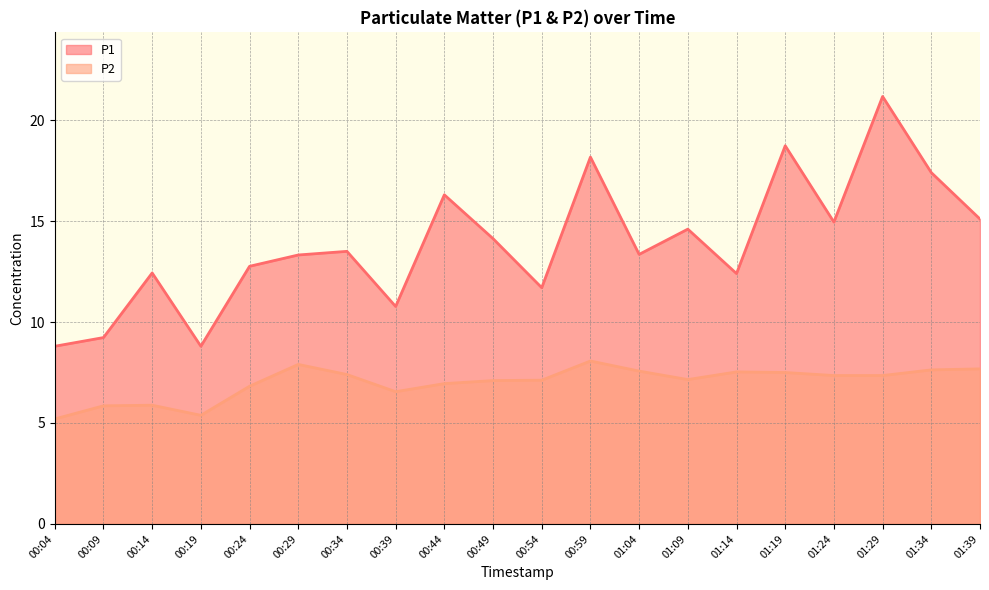

In P1, how many points are higher than both neighbors (excluding endpoints)?

7